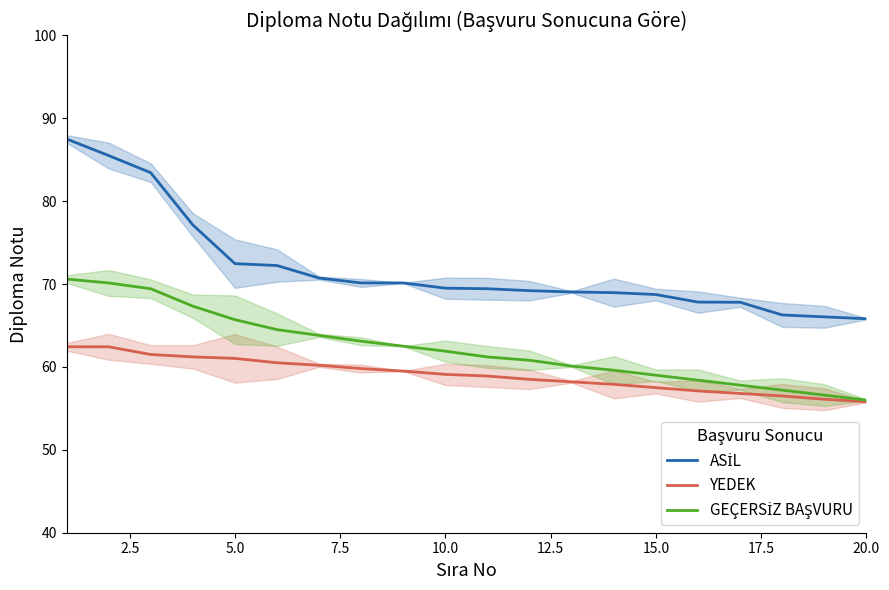

What are all the series names shown in the legend?

ASİL, YEDEK, GEÇERSİZ BAŞVURU